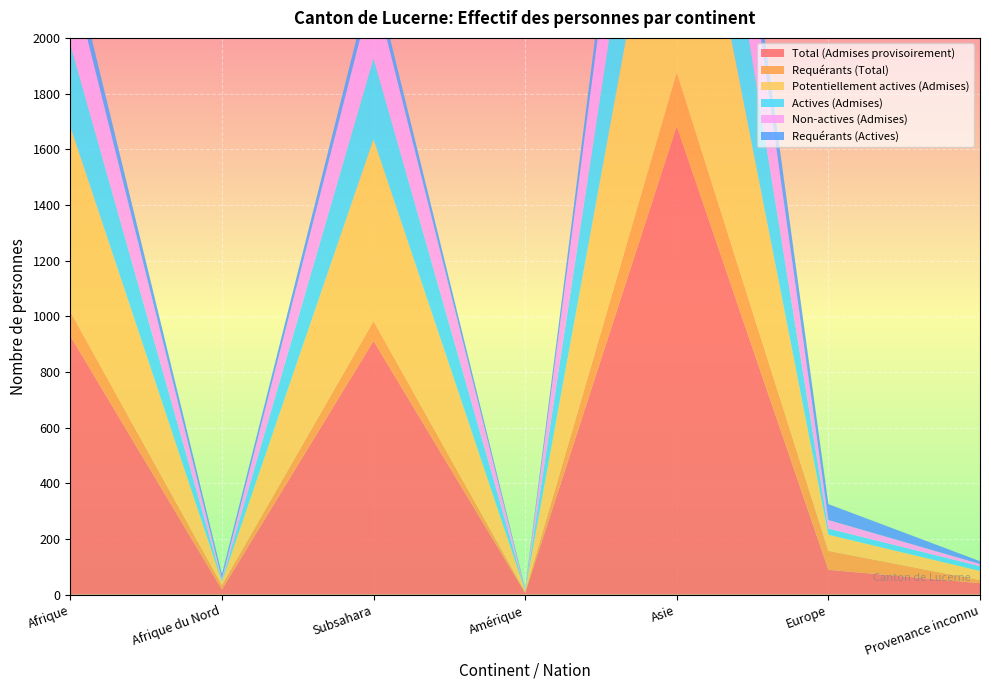

Reading left to right, extract all data points from this chart.

Total (Admises provisoirement): 930	18	912	6	1683	89	41
Requérants (Total): 87	16	71	4	193	68	11
Potentiellement actives (Admises): 665	12	653	4	1119	58	33
Actives (Admises): 296	5	291	1	600	22	17
Non-actives (Admises): 265	6	259	2	564	31	8
Requérants (Actives): 71	16	55	4	148	57	10